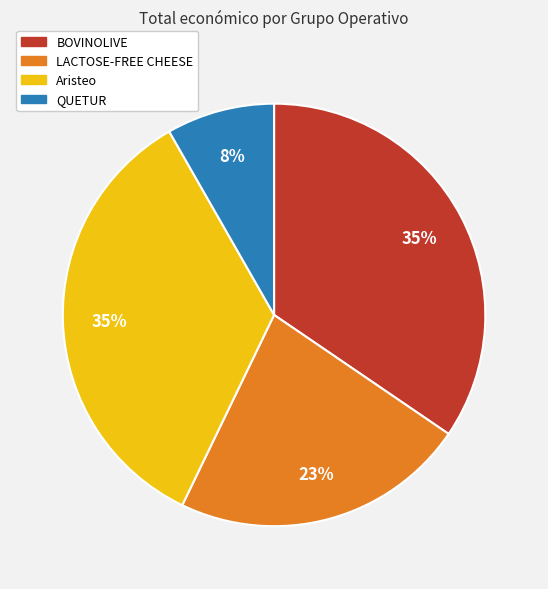

How many segments does this pie chart have?

4